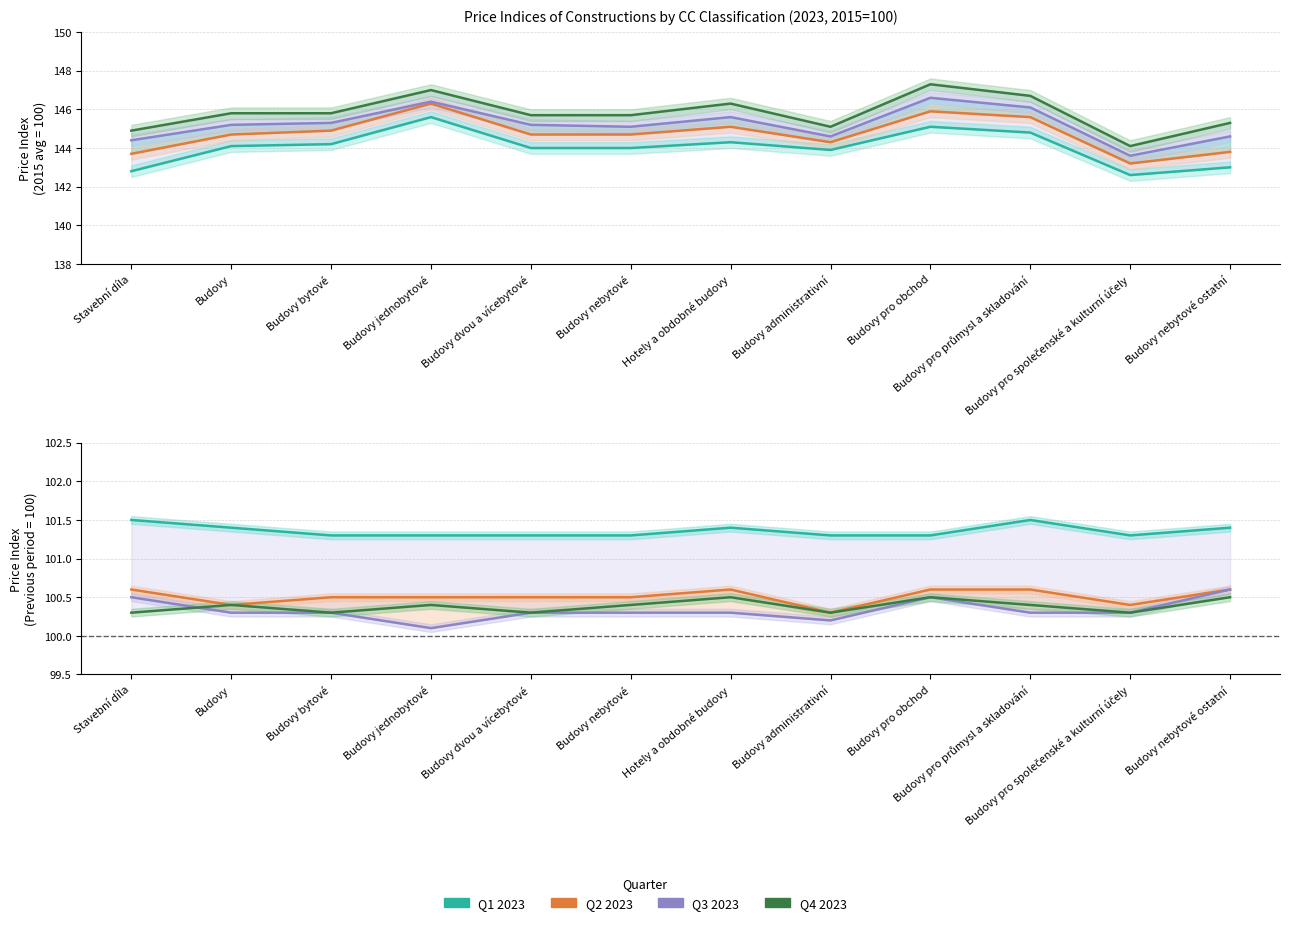

True or false: Q2 2023 (2015=100) has a value of 144.7 at Budovy dvou a vícebytové.

True